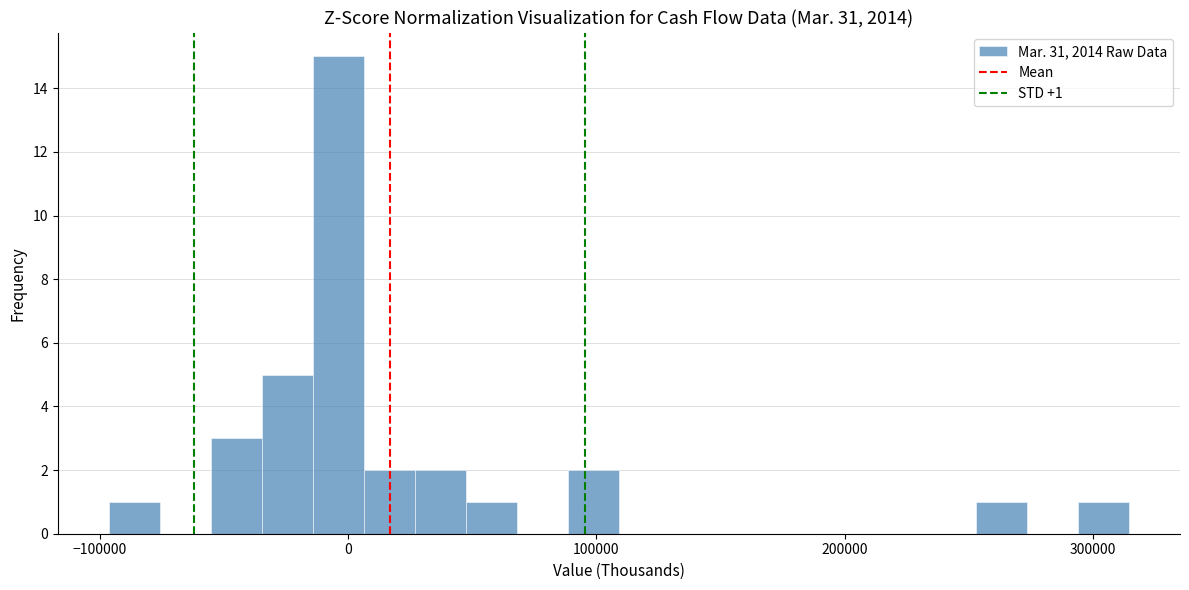

Around what value on the x-axis is the tallest bar? Give the approximate position of its centre, as read against the axis.

0